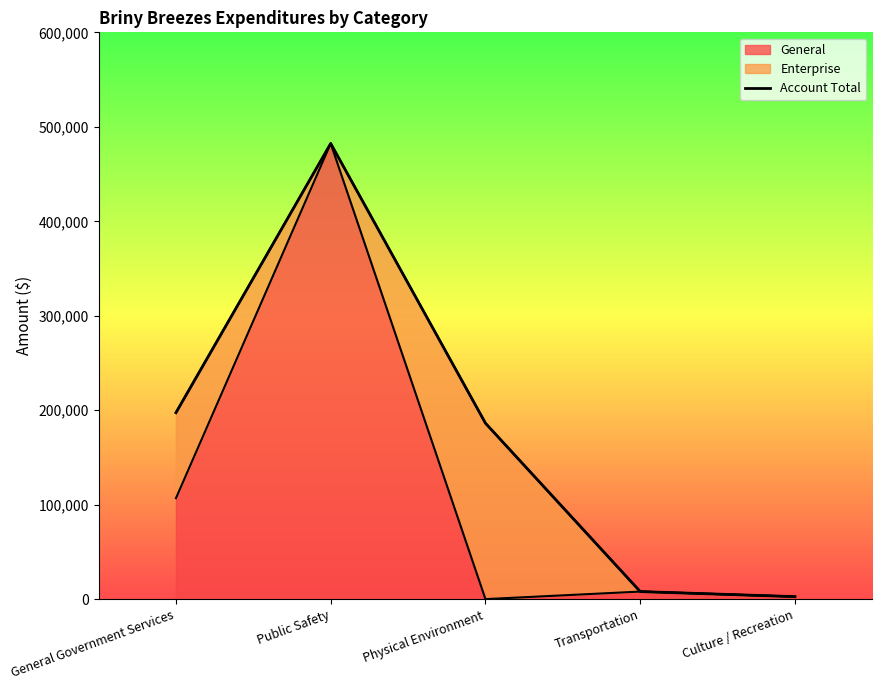

The value at Physical Environment is 61052. True or false?

False